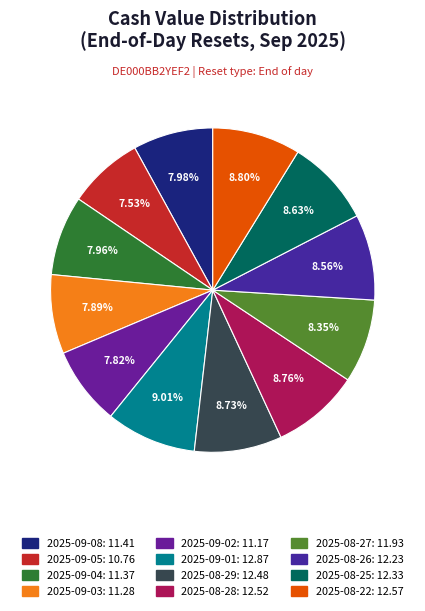

To the nearest percent, what is the average slice percentage?

8%